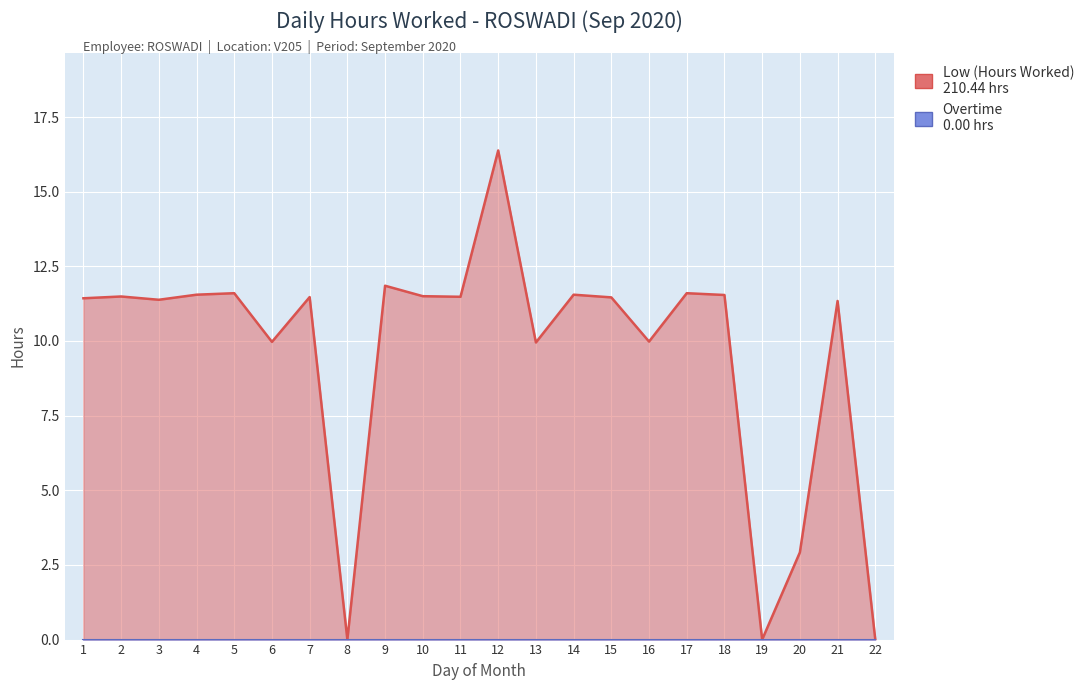

Where is the first local maximum?

2